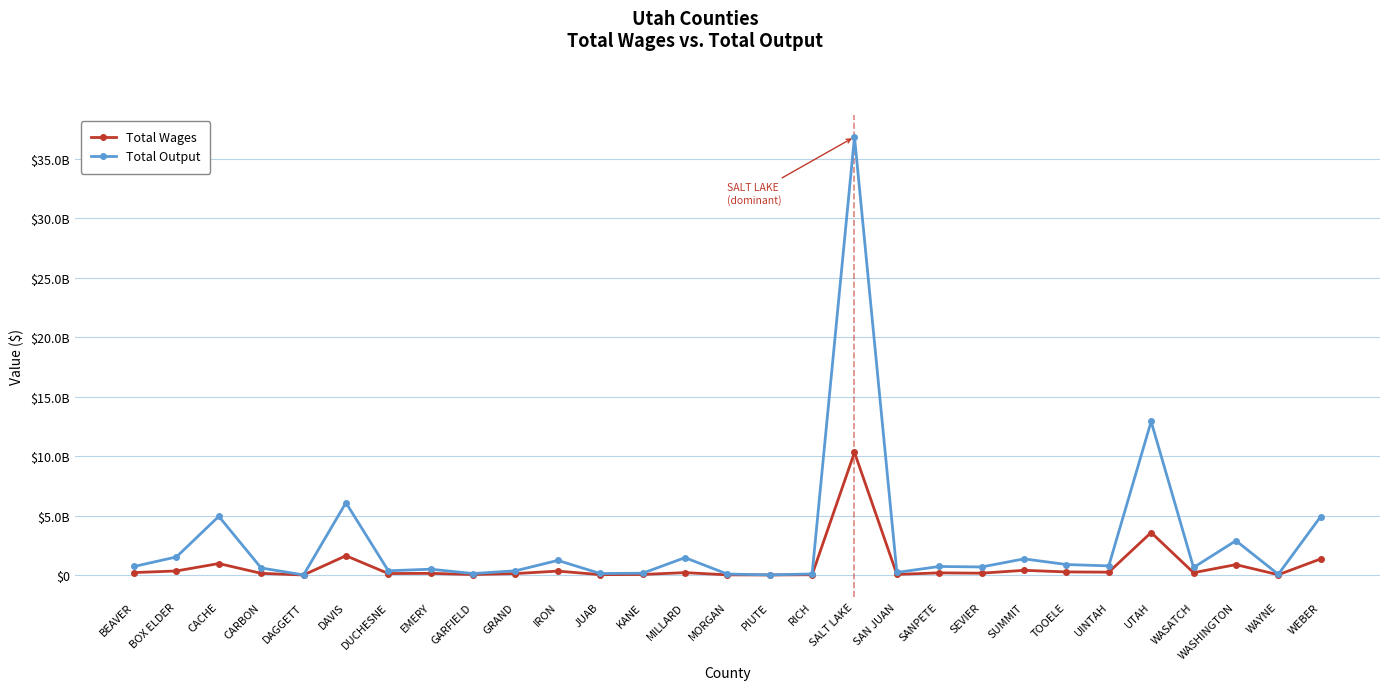

True or false: Total Wages and Total Output cross at least once.

False